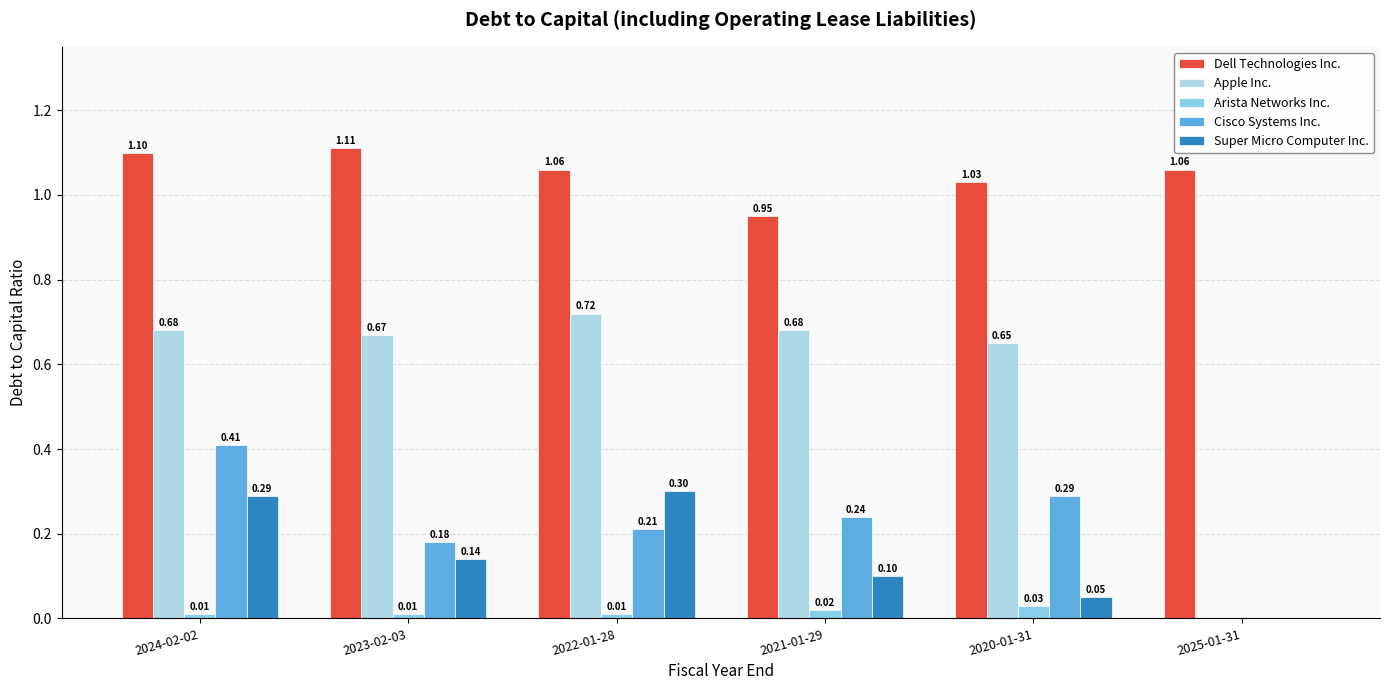

Is it true that Super Micro Computer Inc. equals 0.0 at 2020-01-31?

False